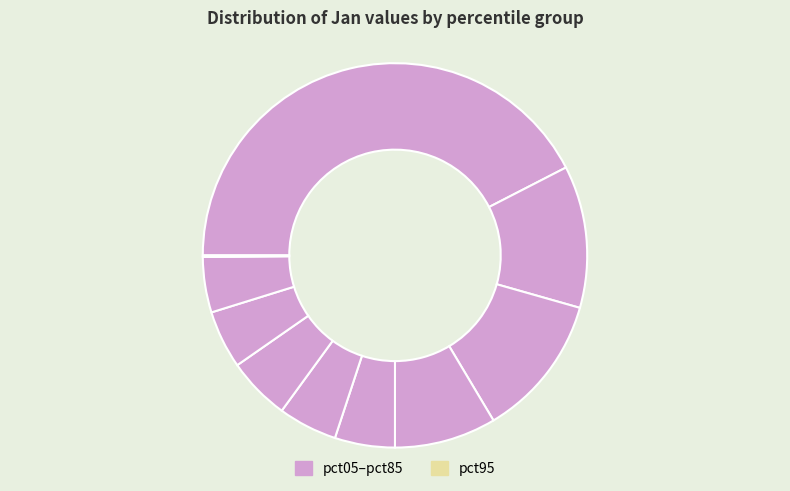

Count the number of slices in the pie.

10